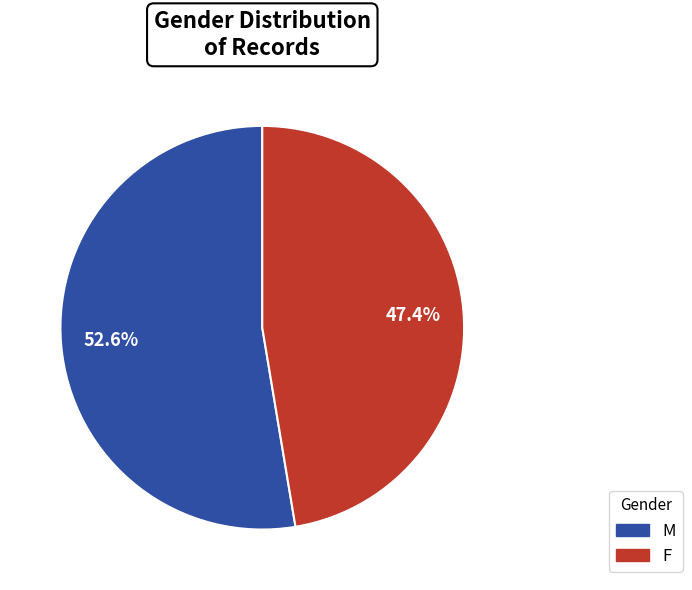

Combined, do M and F account for over 50%?

Yes